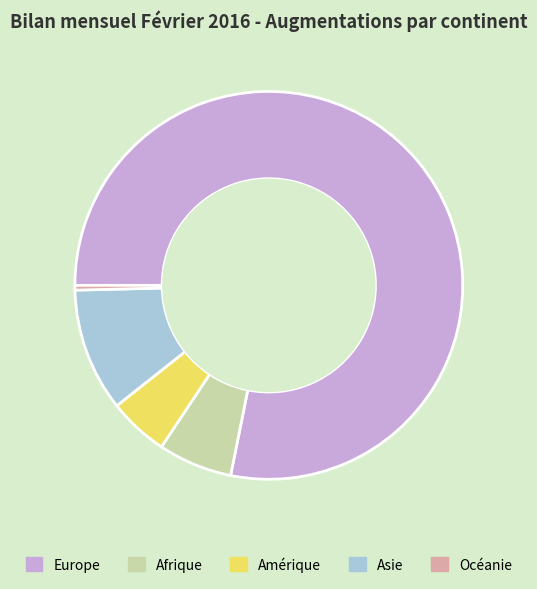

How many slices are in this pie chart?

5